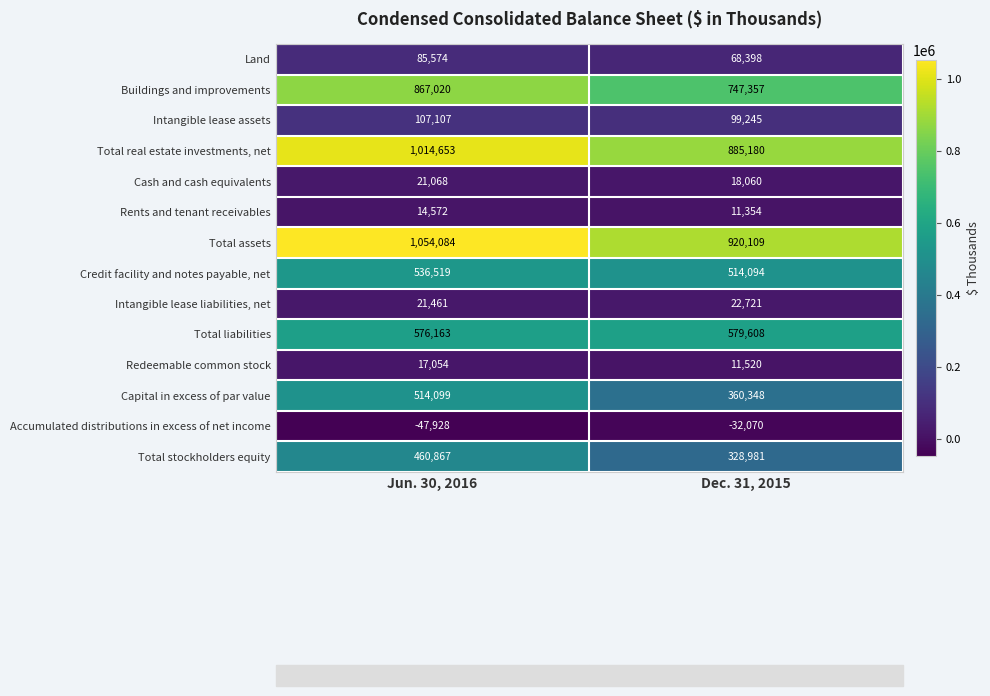

What is the difference between the highest and lowest values at Dec. 31, 2015?

952179